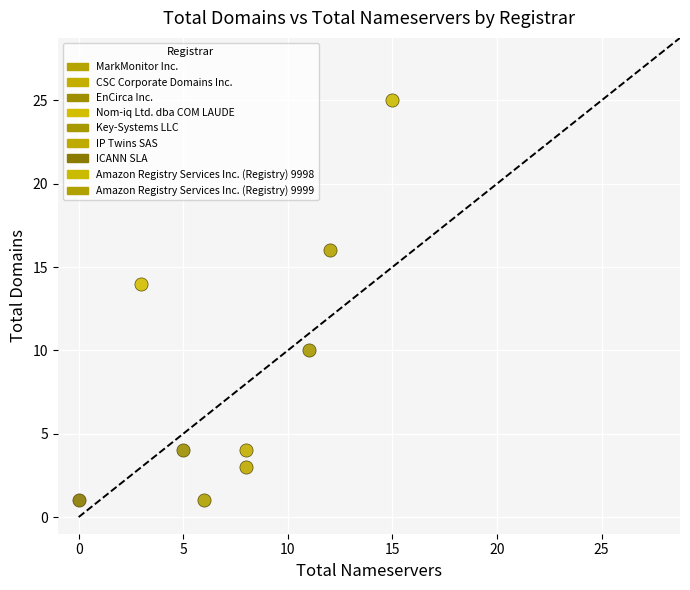

Which series contains the highest Y value?

Amazon Registry Services Inc. (Registry) 9998